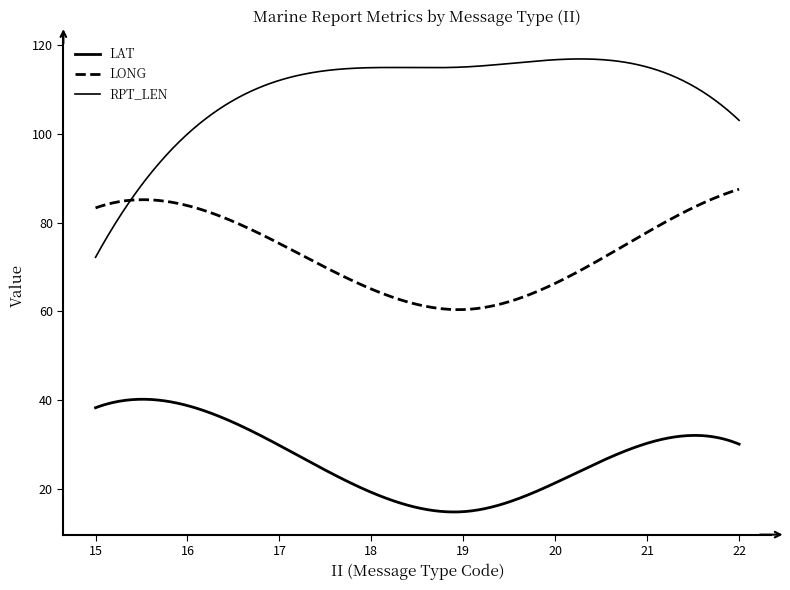

Does the chart have visible grid lines?

No